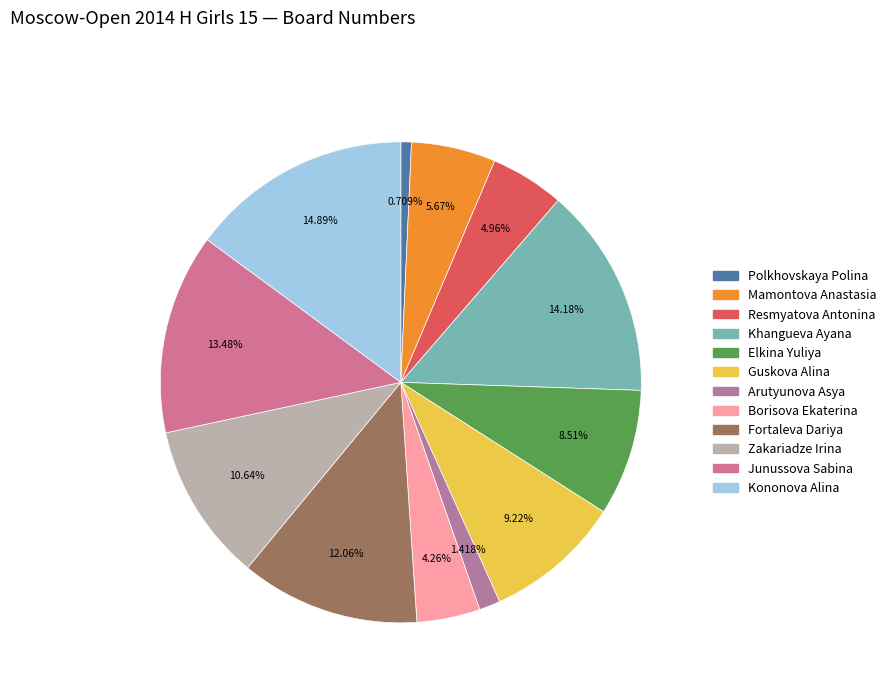

How many segments does this pie chart have?

12